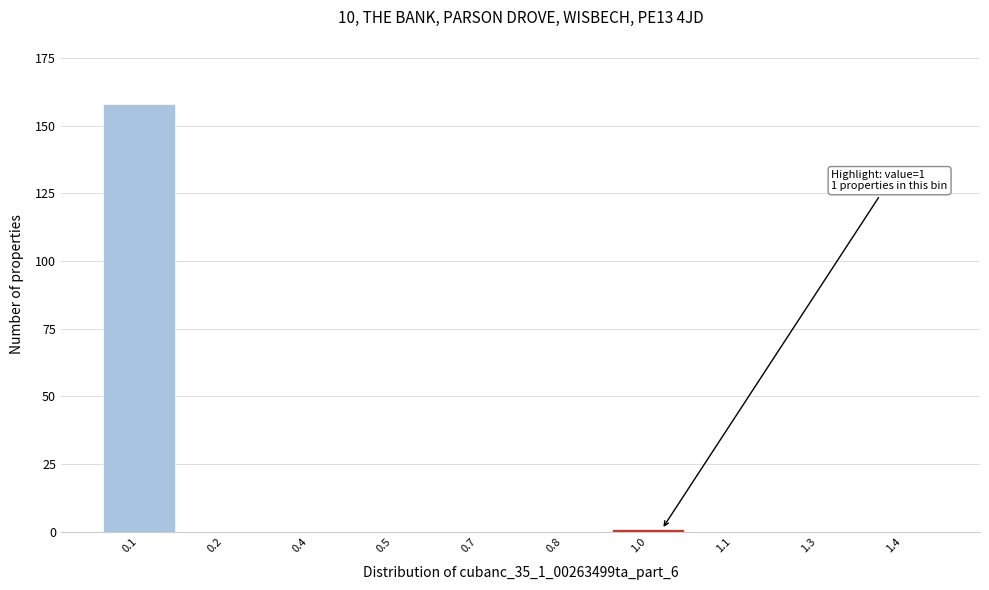

Reading left to right, extract all data points from this chart.

0.1=158	0.2=0	0.4=0	0.5=0	0.7=0	0.8=0	1.0=1	1.1=0	1.3=0	1.4=0